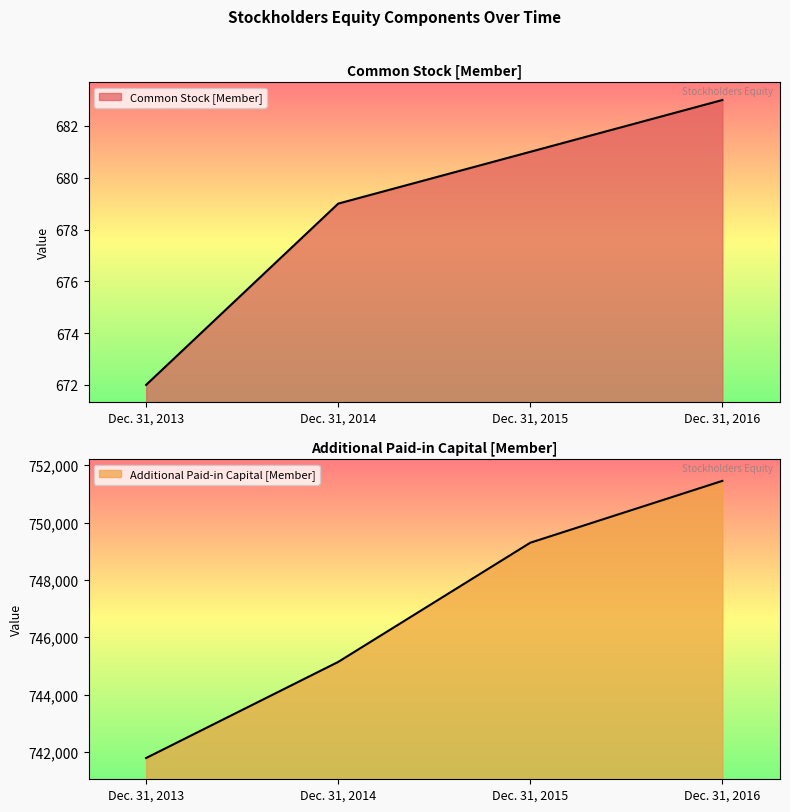

What is the greatest value displayed?

751452